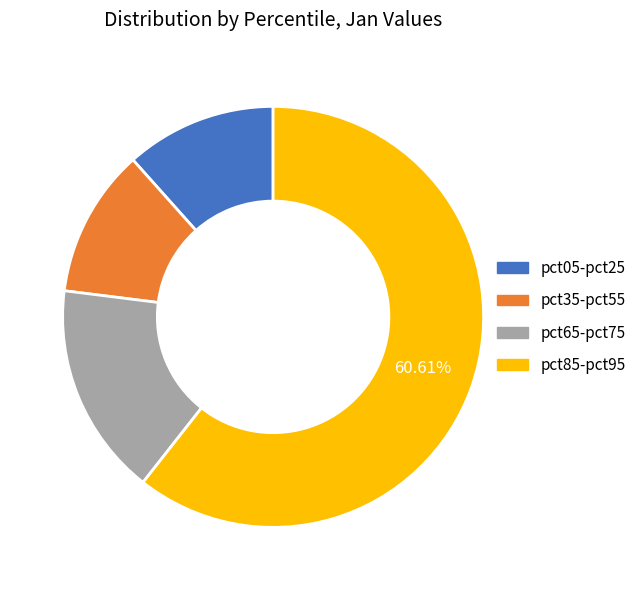

How many slices are in this pie chart?

4